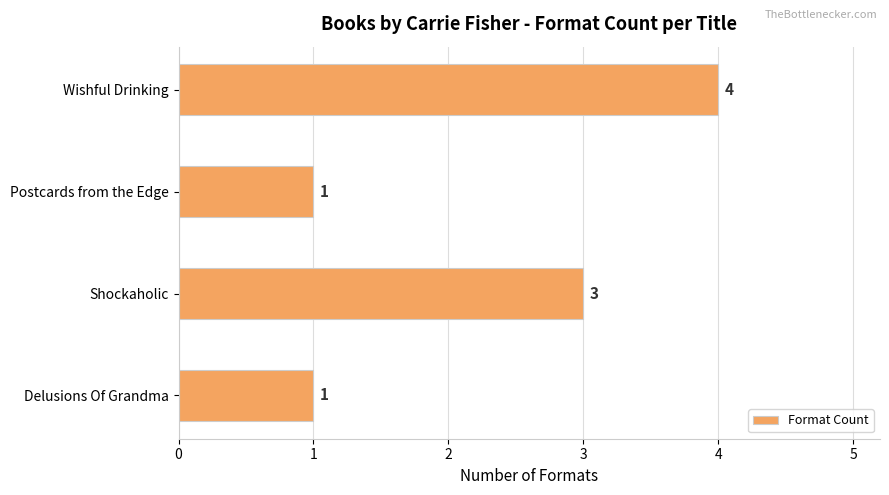

True or false: the data shows 1 at Delusions Of Grandma.

True